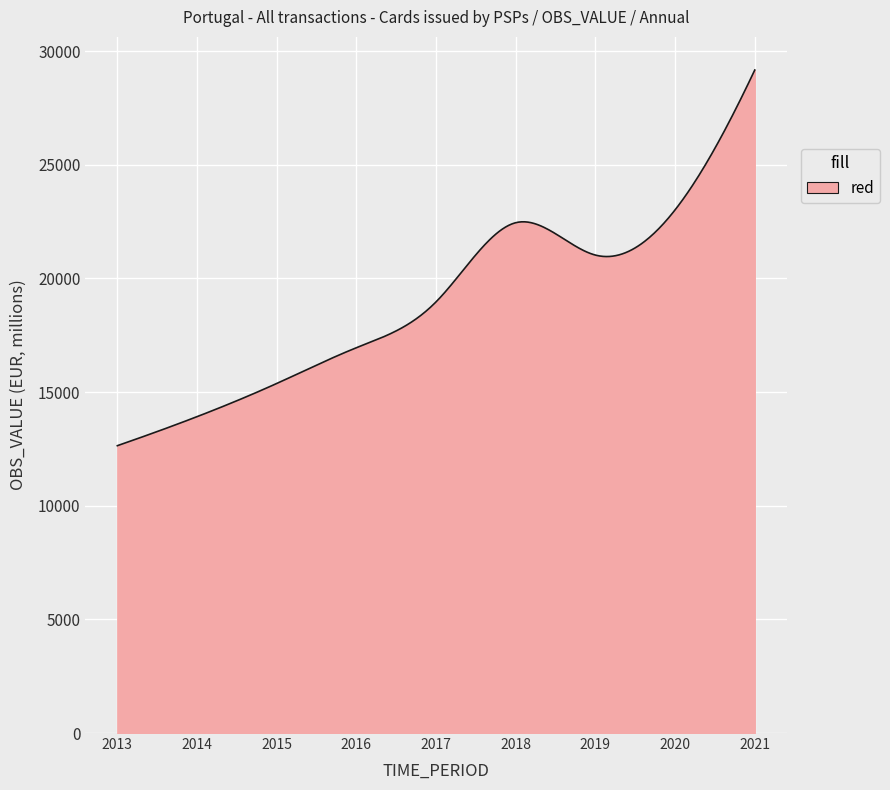

What is the difference between the maximum and second lowest values?

16500.5